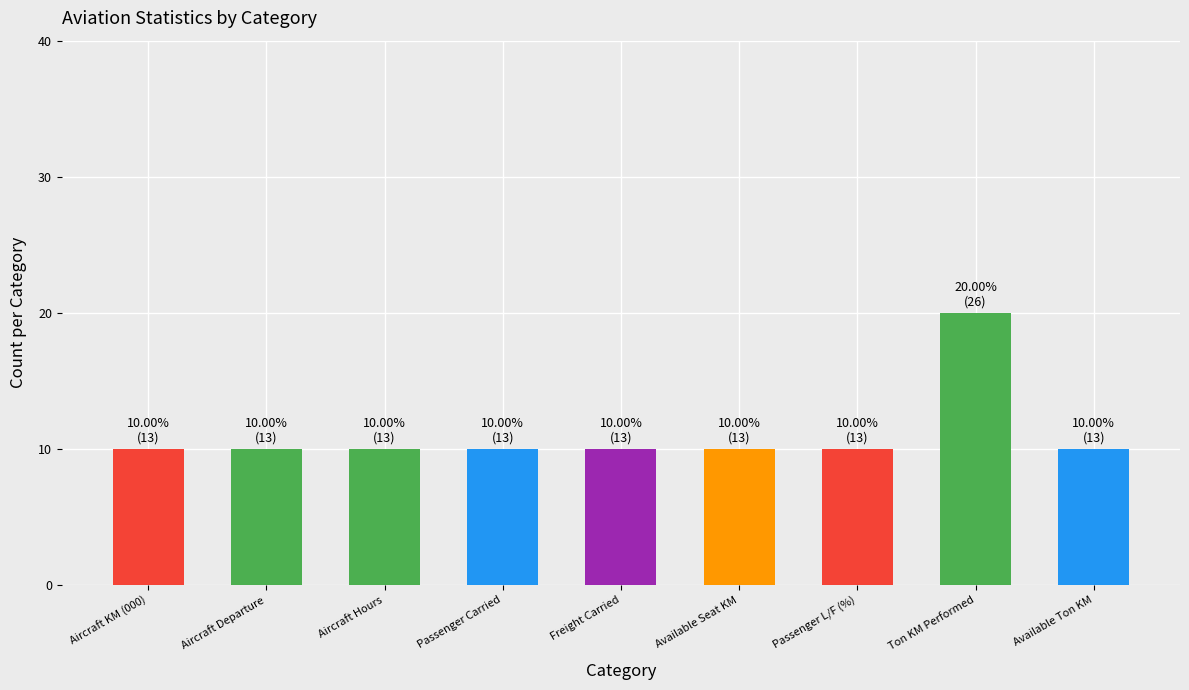

What is the label of the 2nd bar from the right?

Ton KM Performed